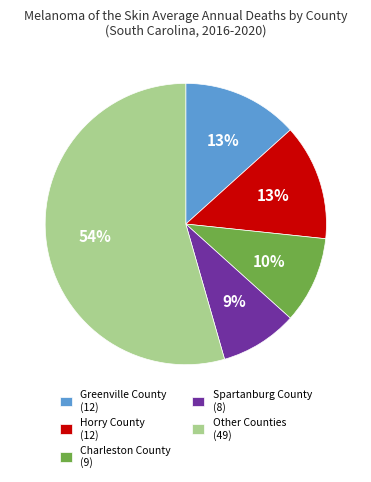

To the nearest percent, what is the average slice percentage?

20%